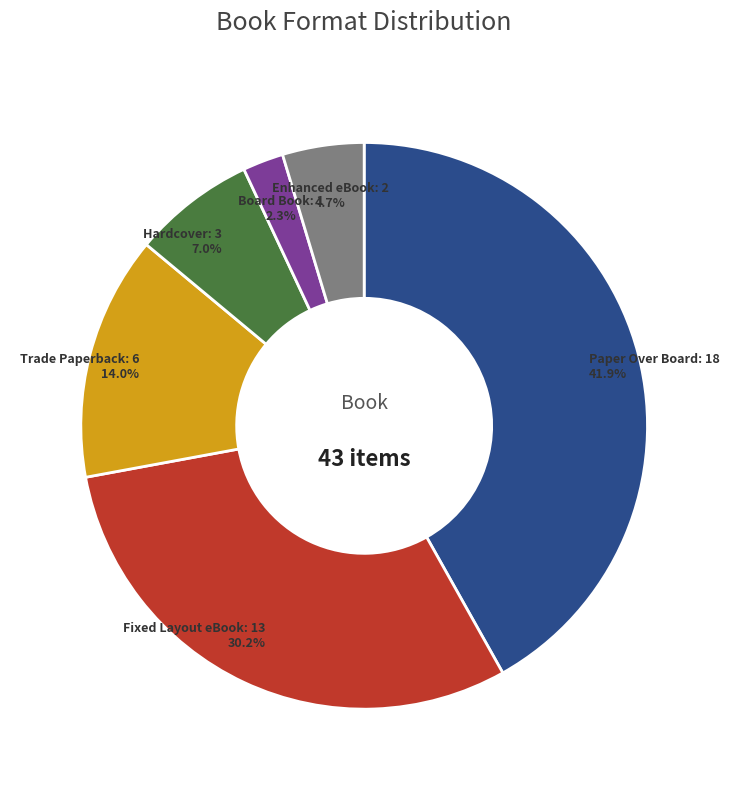

How many slices are in this pie chart?

6